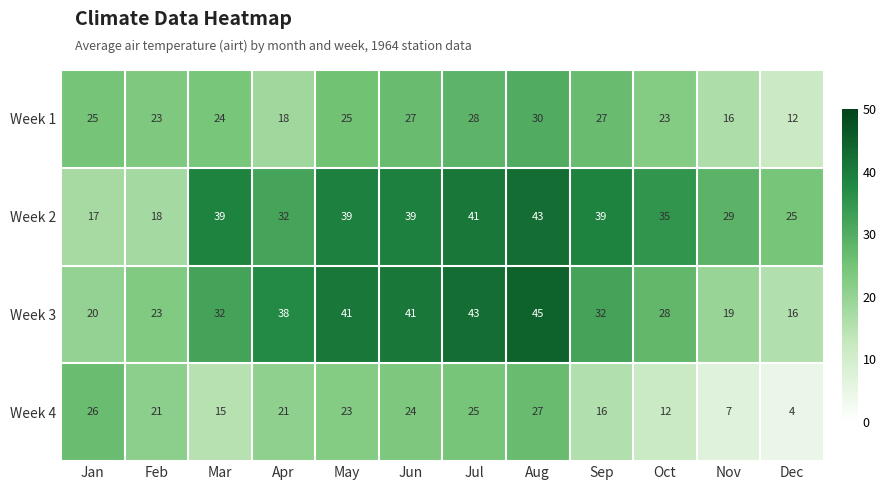

Count the number of data series in this chart.

4